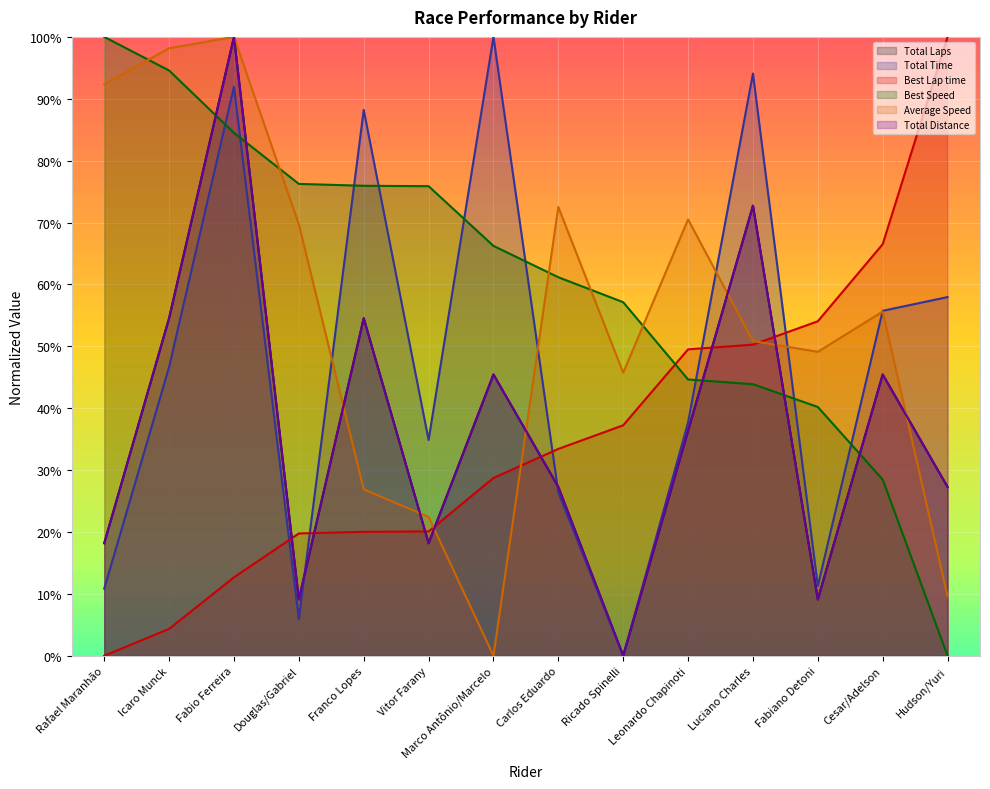

Which has a higher value, Ricado Spinelli or Franco Lopes?

Franco Lopes